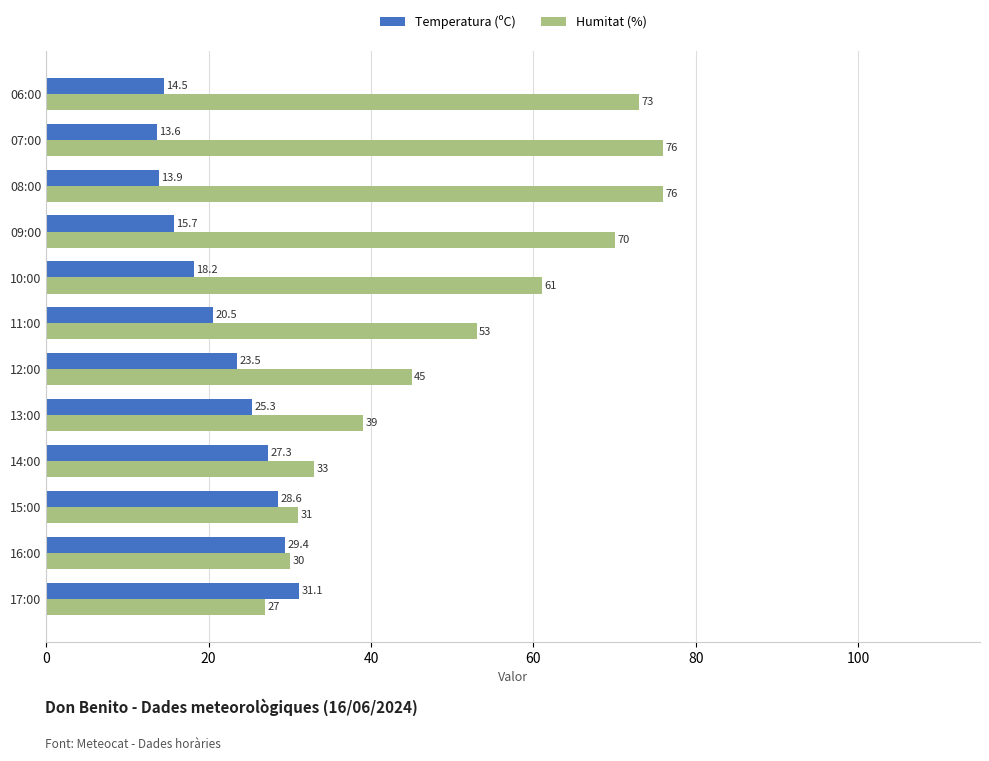

What is the average value of the Temperatura (ºC) series?

21.8